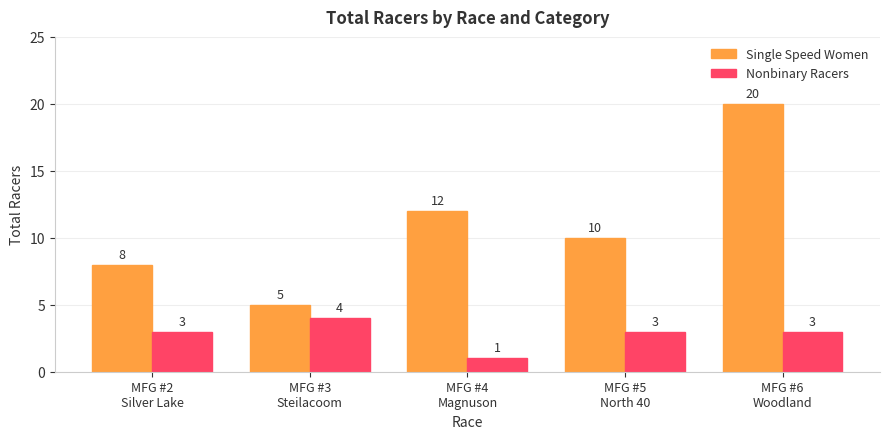

Count the number of categories in the chart.

5